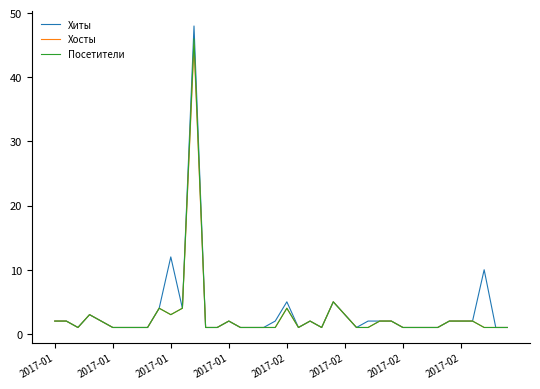

At how many categories does at least one series exceed 28?

1